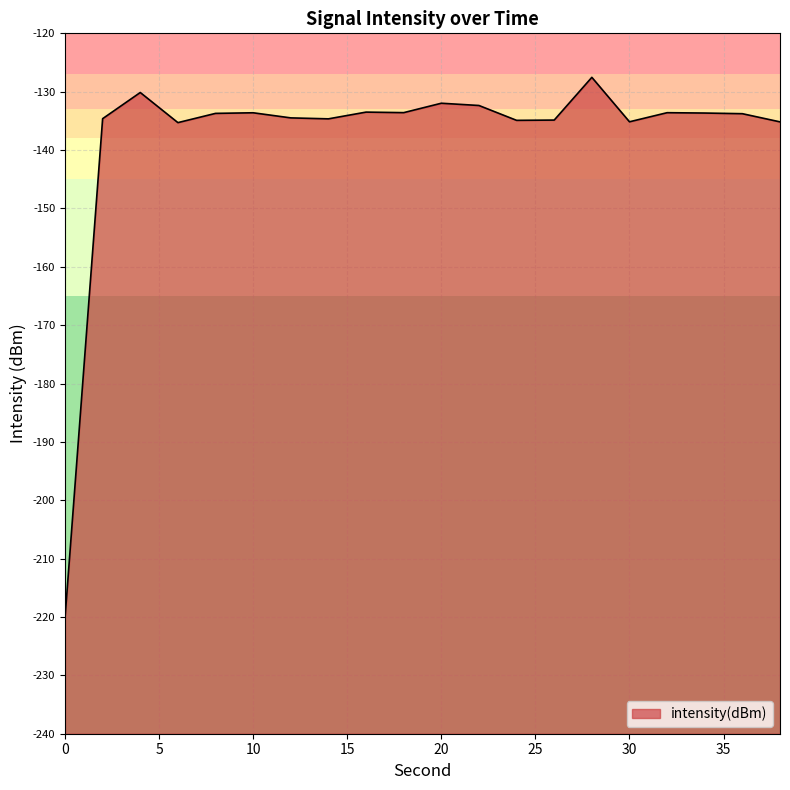

How many points are higher than both their immediate neighbors (excluding endpoints)?

6